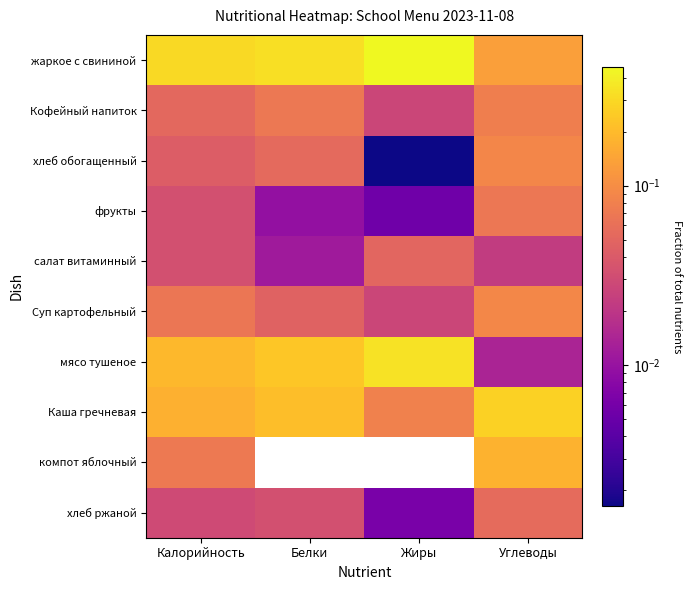

Reading left to right, transcribe all the data shown in this chart.

жаркое с свининой: Калорийность=0.3	Белки=0.3	Жиры=0.5	Углеводы=0.1
Кофейный напиток: Калорийность=0.1	Белки=0.1	Жиры=0.0	Углеводы=0.1
хлеб обогащенный: Калорийность=0.0	Белки=0.1	Жиры=0.0	Углеводы=0.1
фрукты: Калорийность=0.0	Белки=0.0	Жиры=0.0	Углеводы=0.1
салат витаминный: Калорийность=0.0	Белки=0.0	Жиры=0.0	Углеводы=0.0
Суп картофельный: Калорийность=0.1	Белки=0.0	Жиры=0.0	Углеводы=0.1
мясо тушеное: Калорийность=0.2	Белки=0.2	Жиры=0.3	Углеводы=0.0
Каша гречневая: Калорийность=0.2	Белки=0.2	Жиры=0.1	Углеводы=0.3
компот яблочный: Калорийность=0.1	Белки=0.0	Жиры=0.0	Углеводы=0.2
хлеб ржаной: Калорийность=0.0	Белки=0.0	Жиры=0.0	Углеводы=0.1